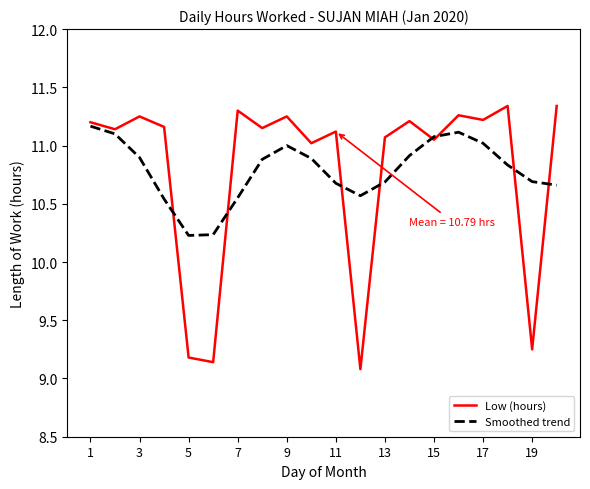

Which series has the largest range (max minus min)?

Low (hours)